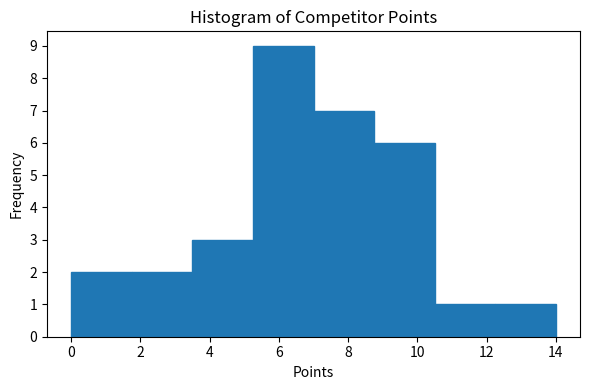

Reading left to right, transcribe this chart: for each bar, give the range it covers on the x-axis and its height. Neither the bar edges nor the heights are printed on the chart, so give them approximately, as read against the axes.

0.00 to 1.75: 2
1.75 to 3.50: 2
3.50 to 5.25: 3
5.25 to 7.00: 9
7.00 to 8.75: 7
8.75 to 10.50: 6
10.50 to 12.25: 1
12.25 to 14.00: 1